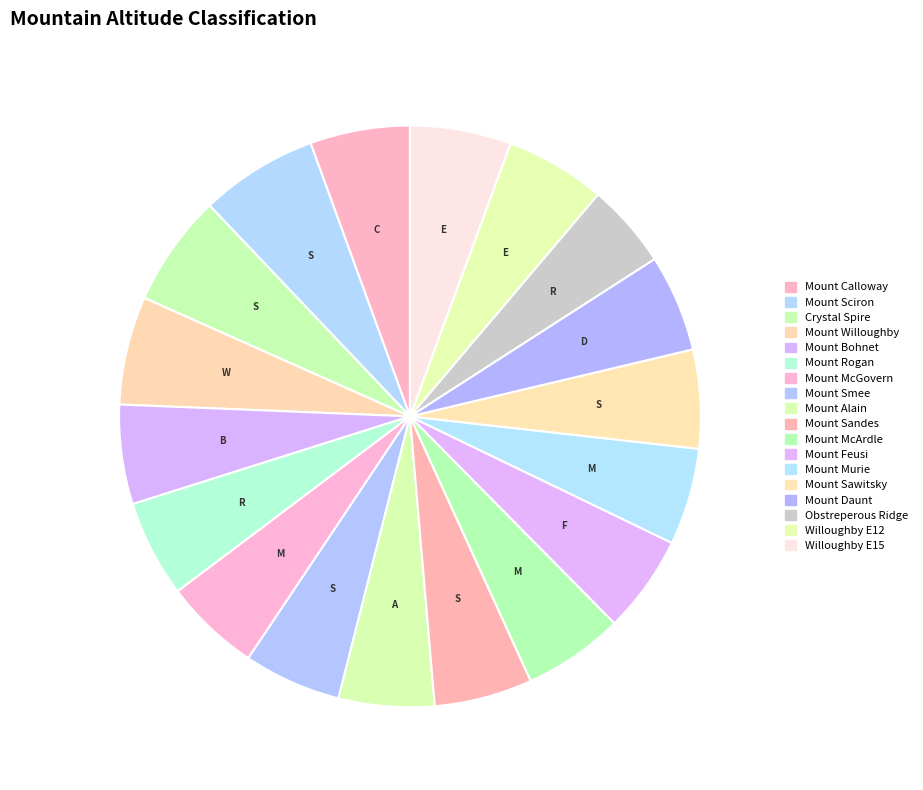

Is it true that Mount McGovern is 16% of the pie?

False